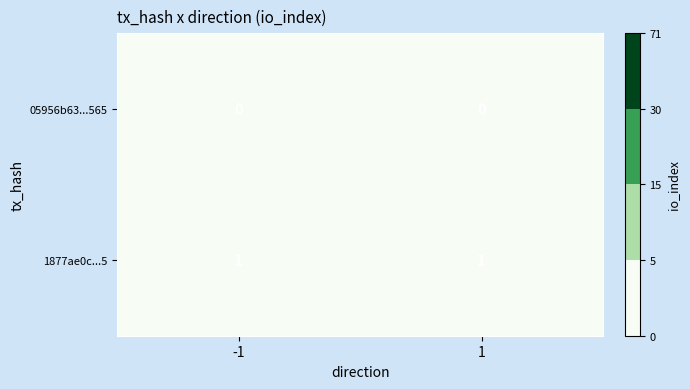

Count the number of data series in this chart.

2